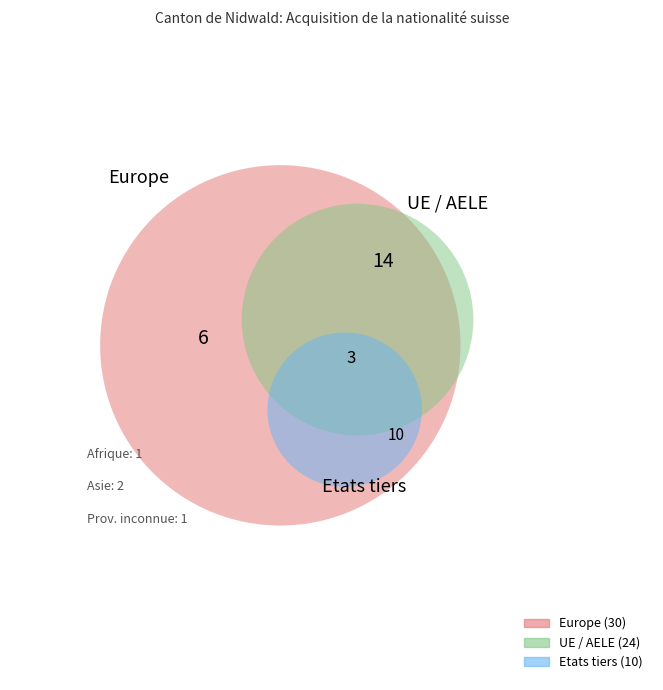

To the nearest percent, what portion does Etats tiers represent?

15%